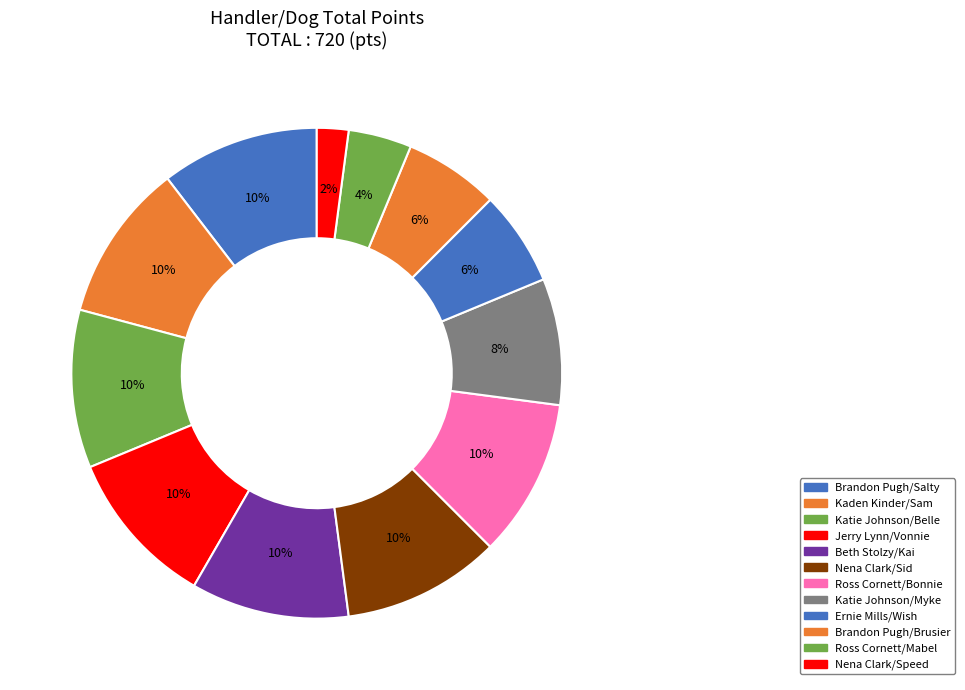

Count the number of slices in the pie.

12